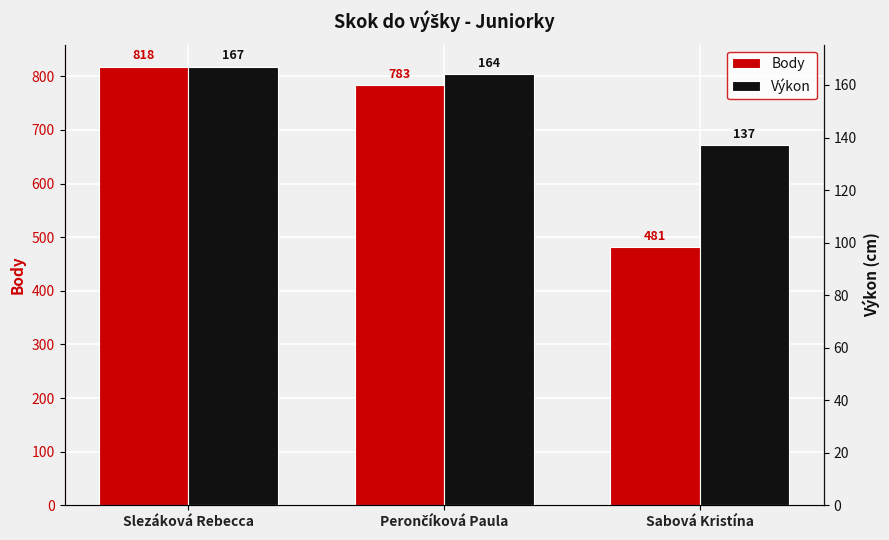

How many distinct data groups are displayed?

2